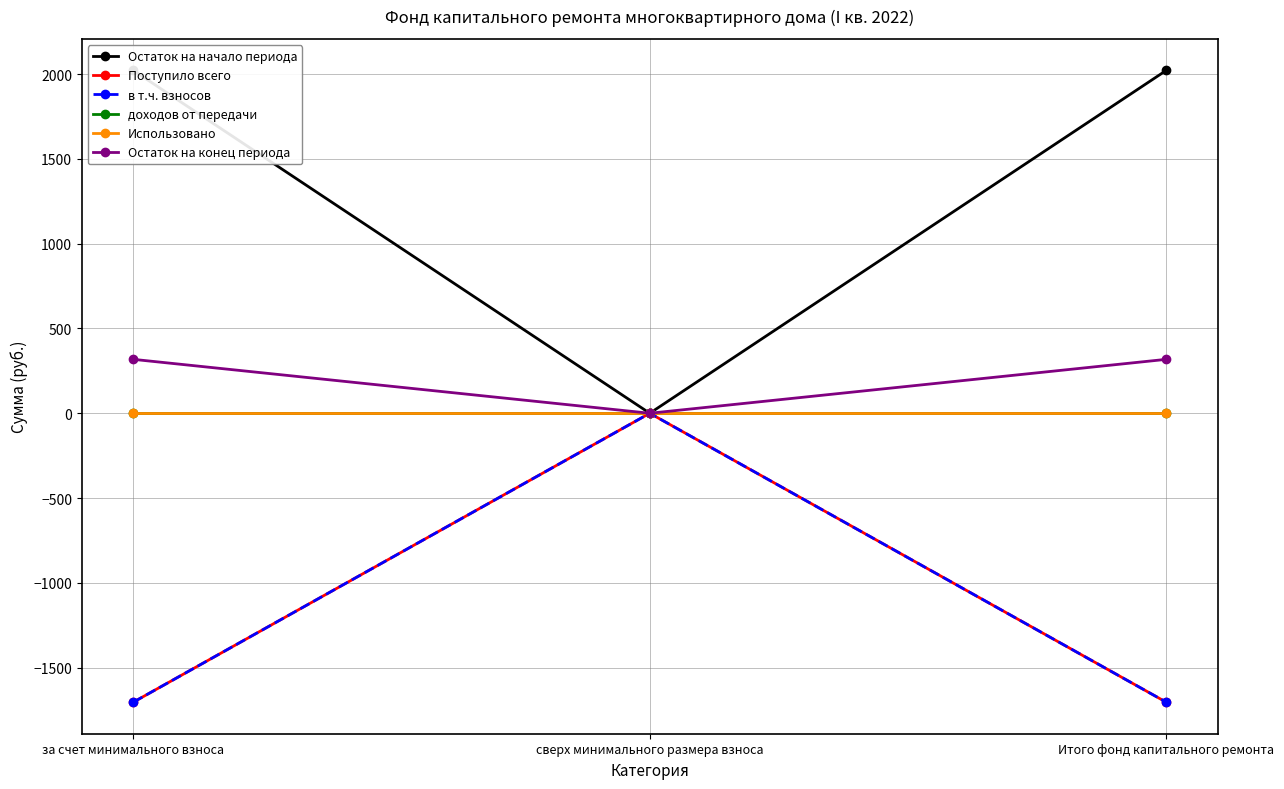

What is the label of the 2nd point from the right?

сверх минимального размера взноса